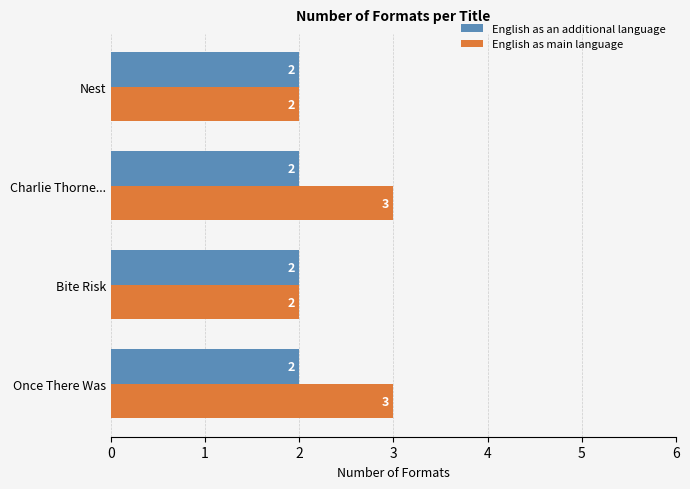

Which series has the largest total across all categories?

English as main language